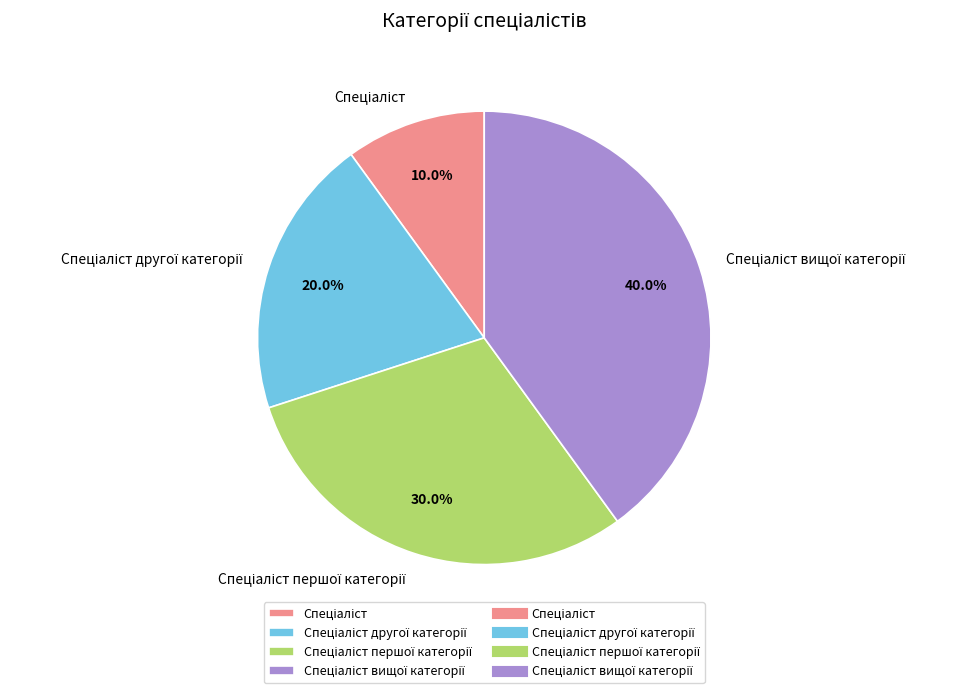

Is there a majority slice in this chart?

No